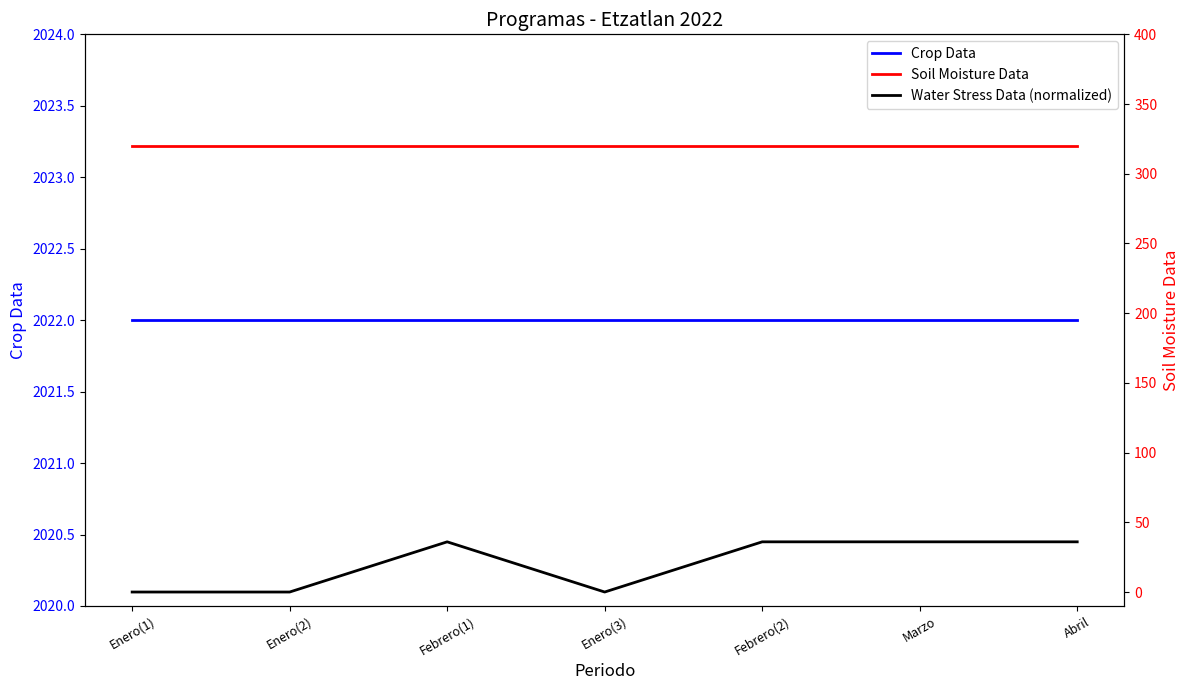

True or false: Crop Data has a value of 1291 at Abril.

False